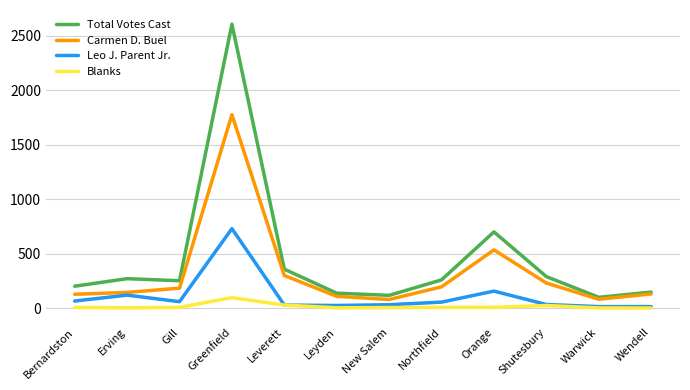

True or false: Total Votes Cast and Blanks cross at least once.

False